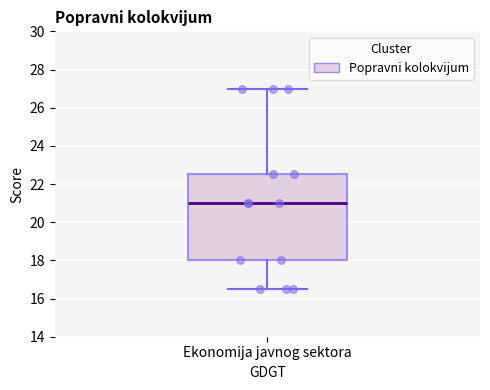

Transcribe this box plot: give where the median line is, the range the box spans, and where the two whiskers end, as read against the y-axis. The values are not printed on the chart, so give them approximately, as read against the axis.

median 21.0, box 18.0 to 22.6, whiskers 16.6 to 27.0